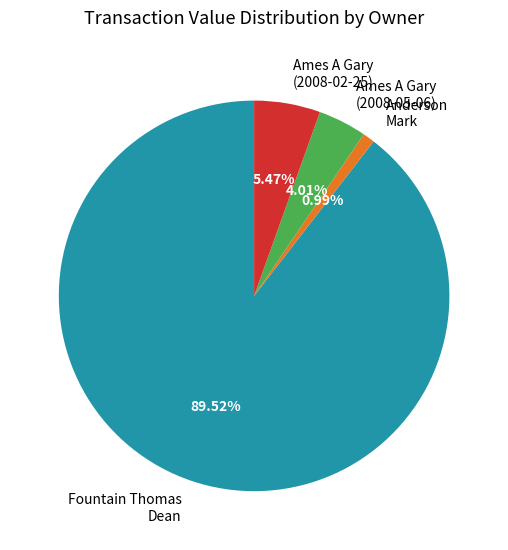

How many slices are in this pie chart?

4